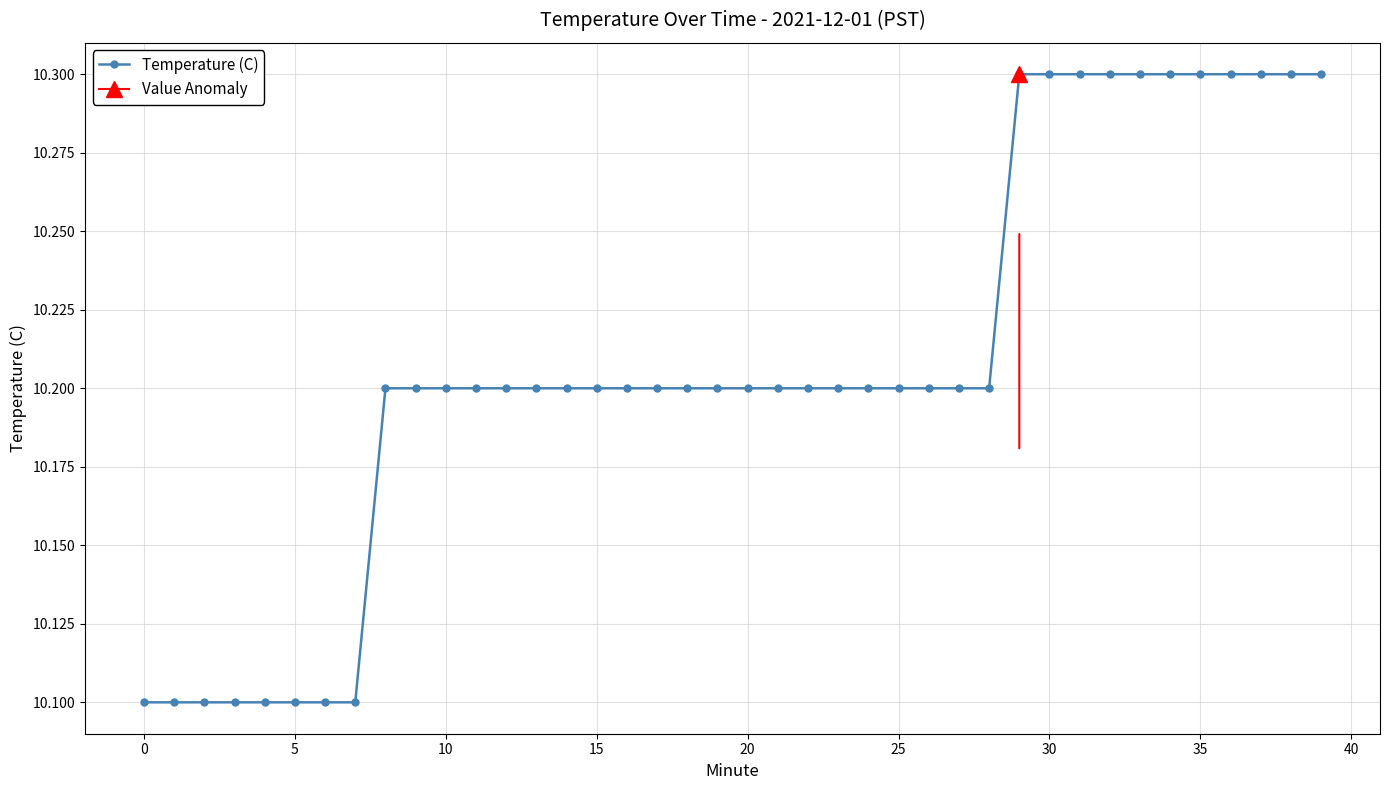

What is the highest value of the Temperature (C) series?

10.3